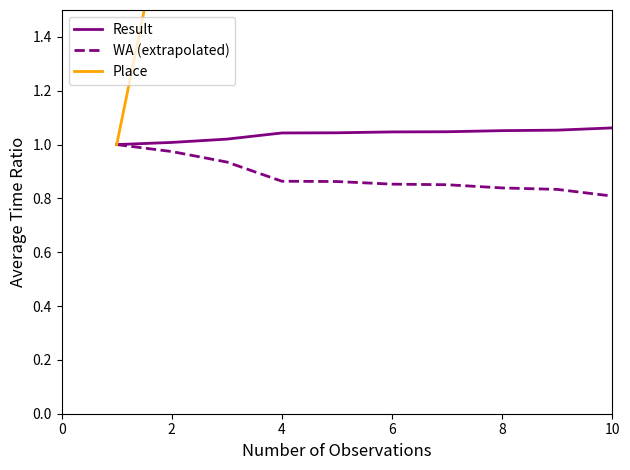

The Result series shows 0.6 at 10. True or false?

False